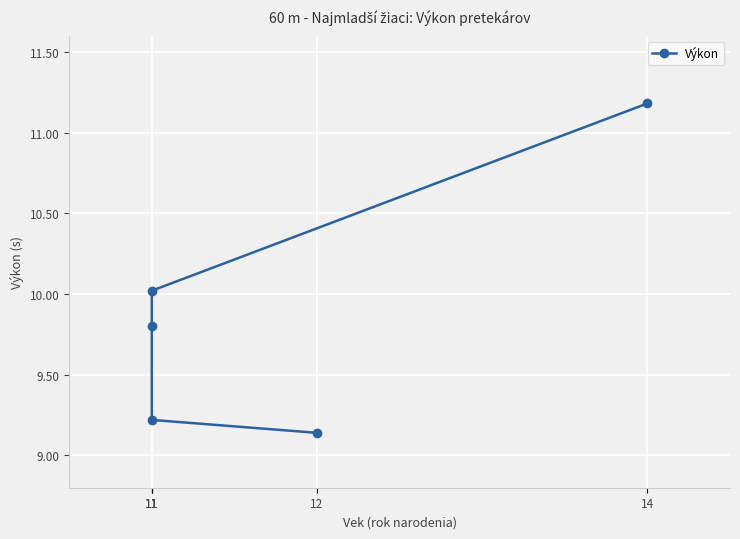

The value at 11 is 9.2. True or false?

True